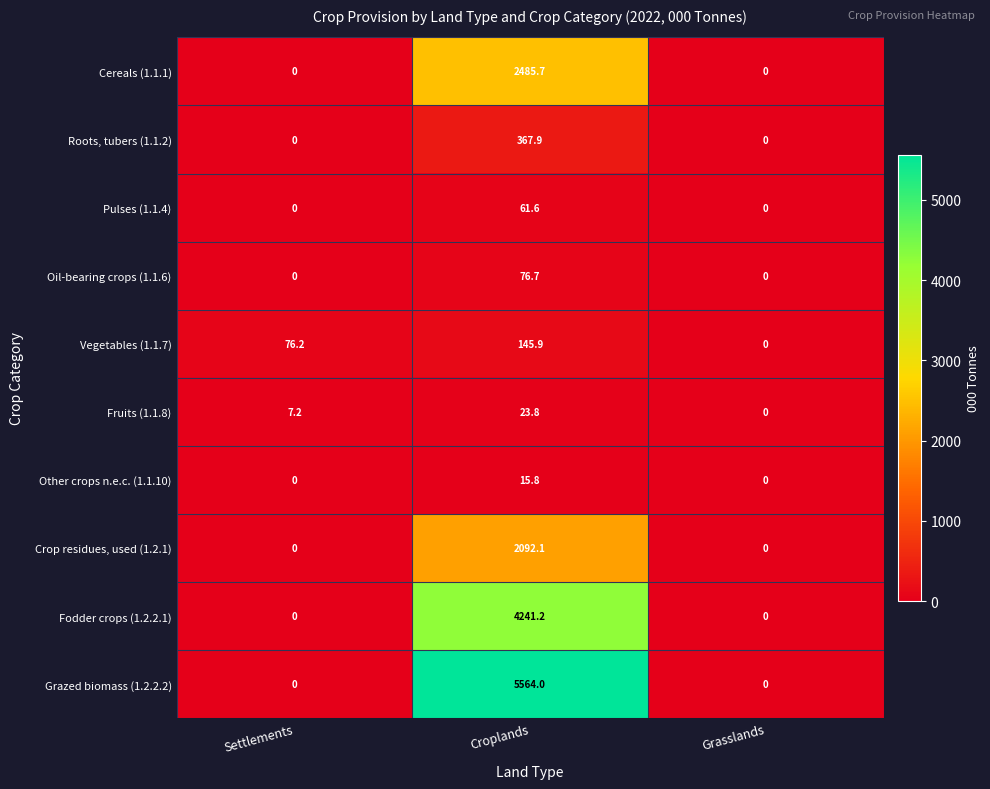

Reading left to right, what are all the values shown in this chart?

Cereals (1.1.1): Settlements=0.0	Croplands=2485.7	Grasslands=0.0
Roots, tubers (1.1.2): Settlements=0.0	Croplands=367.9	Grasslands=0.0
Pulses (1.1.4): Settlements=0.0	Croplands=61.6	Grasslands=0.0
Oil-bearing crops (1.1.6): Settlements=0.0	Croplands=76.7	Grasslands=0.0
Vegetables (1.1.7): Settlements=76.2	Croplands=145.9	Grasslands=0.0
Fruits (1.1.8): Settlements=7.2	Croplands=23.8	Grasslands=0.0
Other crops n.e.c. (1.1.10): Settlements=0.0	Croplands=15.8	Grasslands=0.0
Crop residues, used (1.2.1): Settlements=0.0	Croplands=2092.1	Grasslands=0.0
Fodder crops (1.2.2.1): Settlements=0.0	Croplands=4241.2	Grasslands=0.0
Grazed biomass (1.2.2.2): Settlements=0.0	Croplands=5564.0	Grasslands=0.0